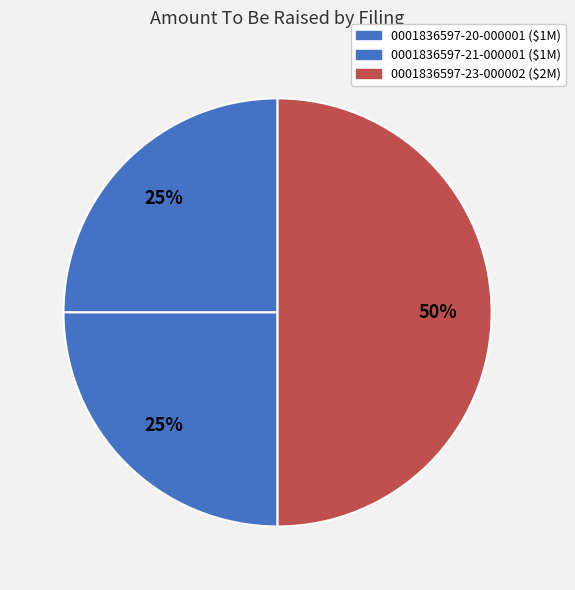

How many slices are in this pie chart?

3